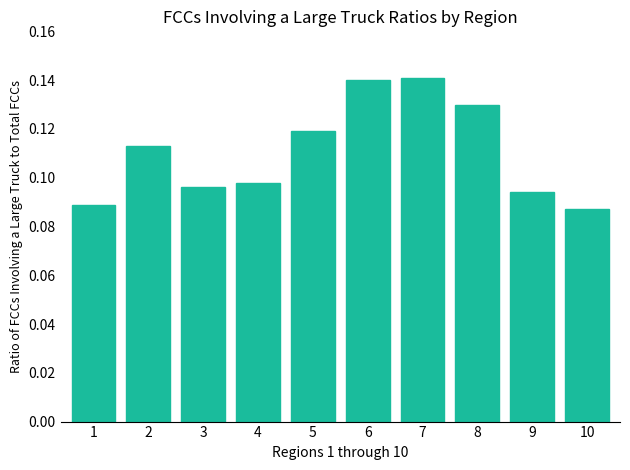

Is it true that the value at 6 is 0.0?

False